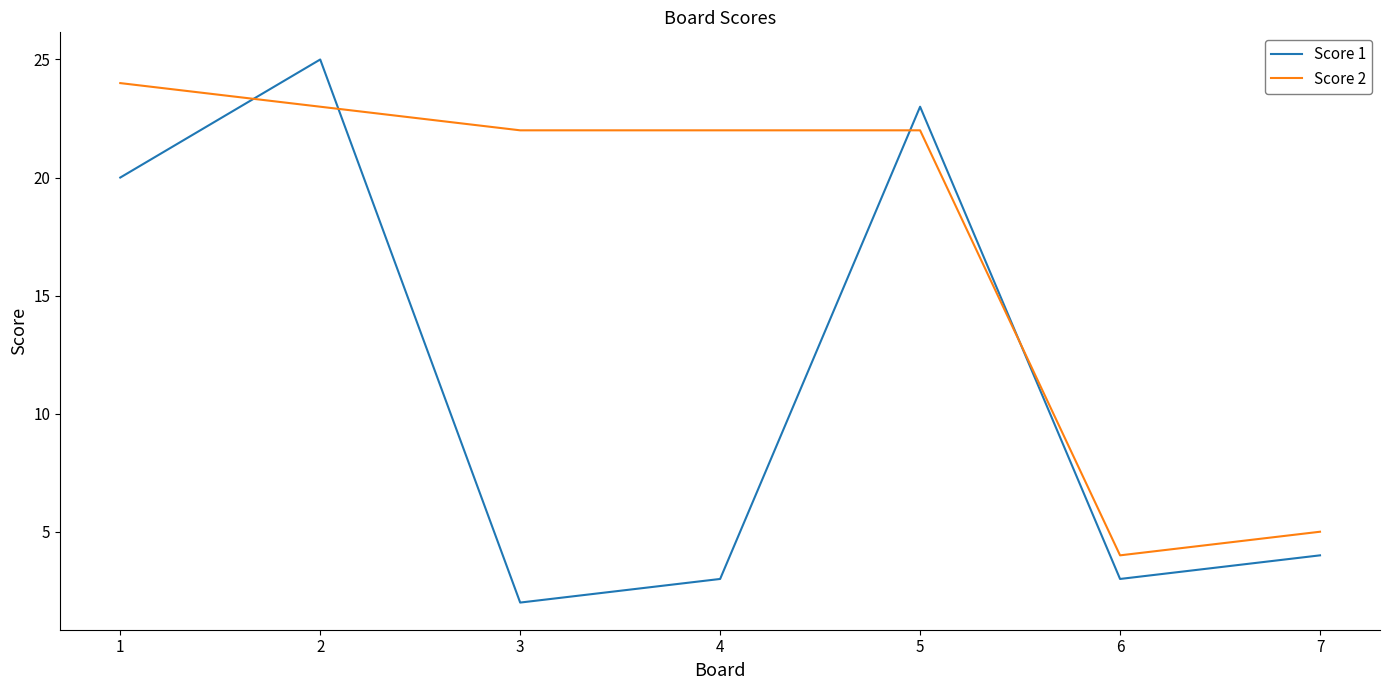

What is the maximum value shown in the chart?

25